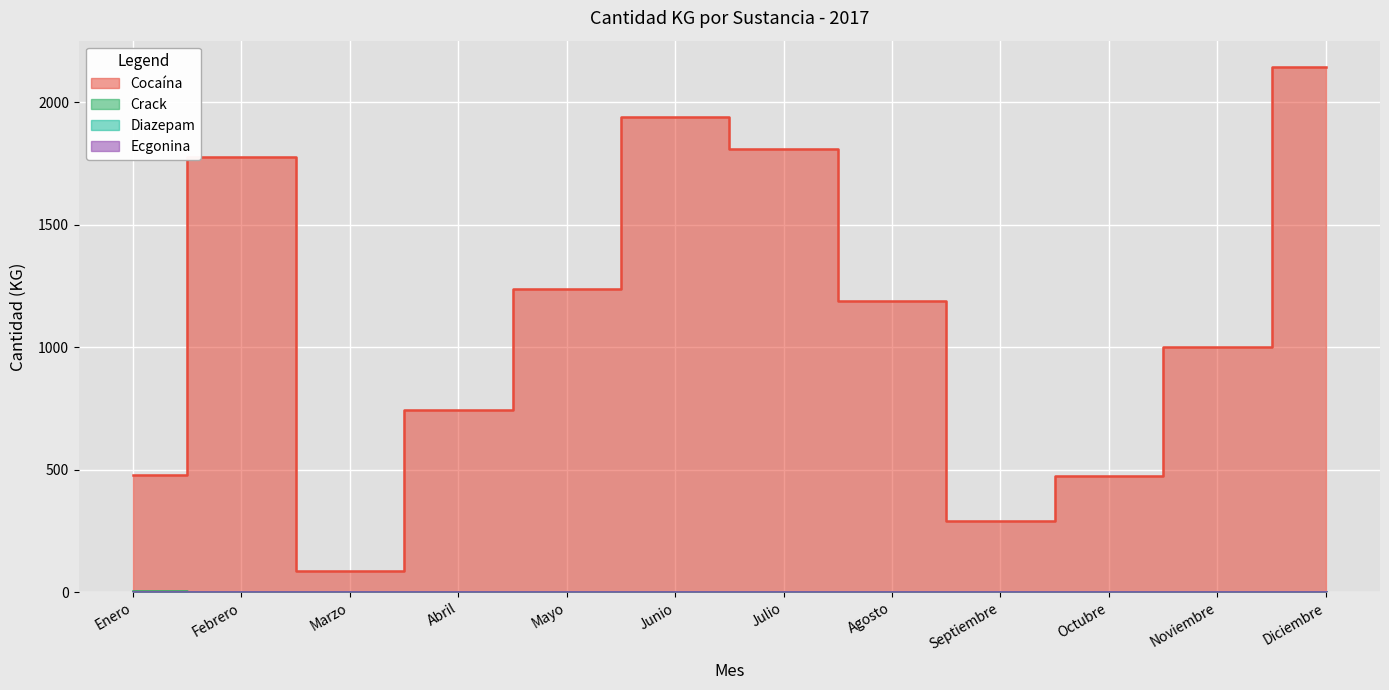

Which series has the largest range (max minus min)?

Cocaína